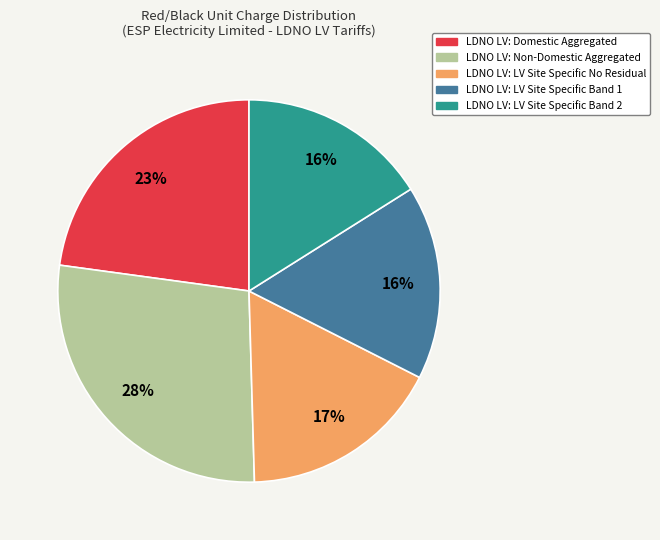

Between LDNO LV: LV Site Specific No Residual and LDNO LV: LV Site Specific Band 2, which is larger?

LDNO LV: LV Site Specific No Residual